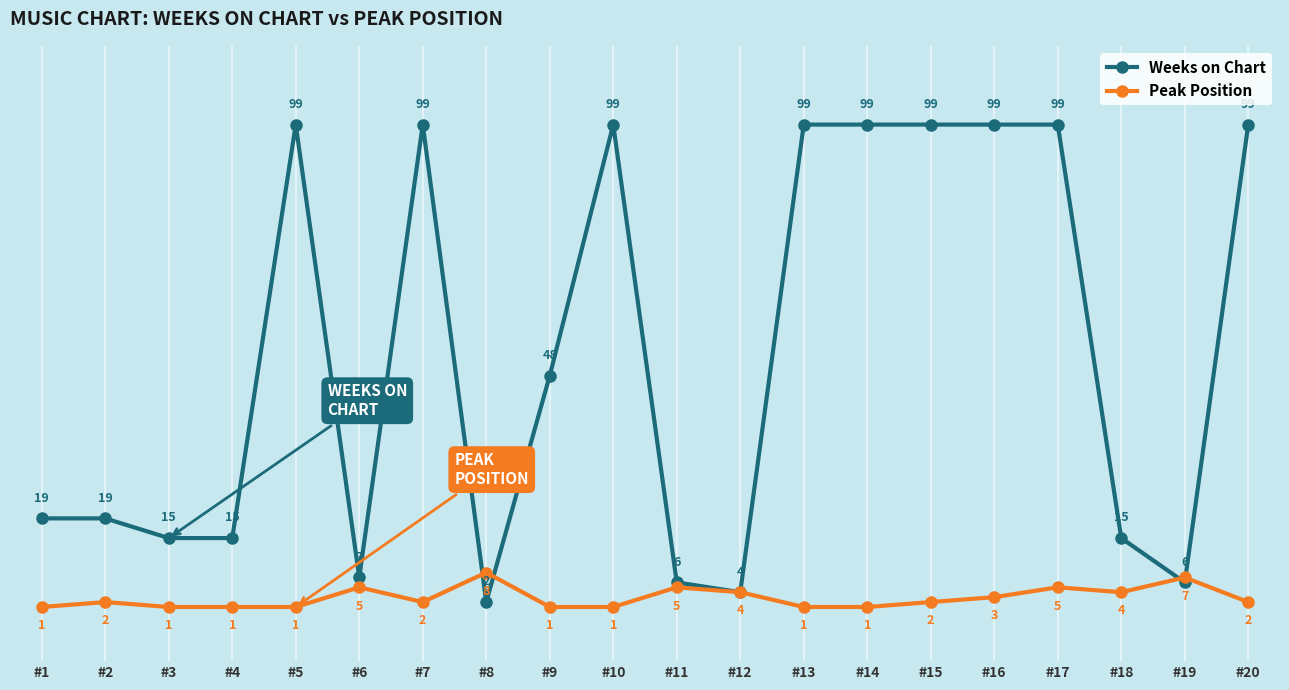

What is the value of the Weeks on Chart point at the 13th from the left?

99